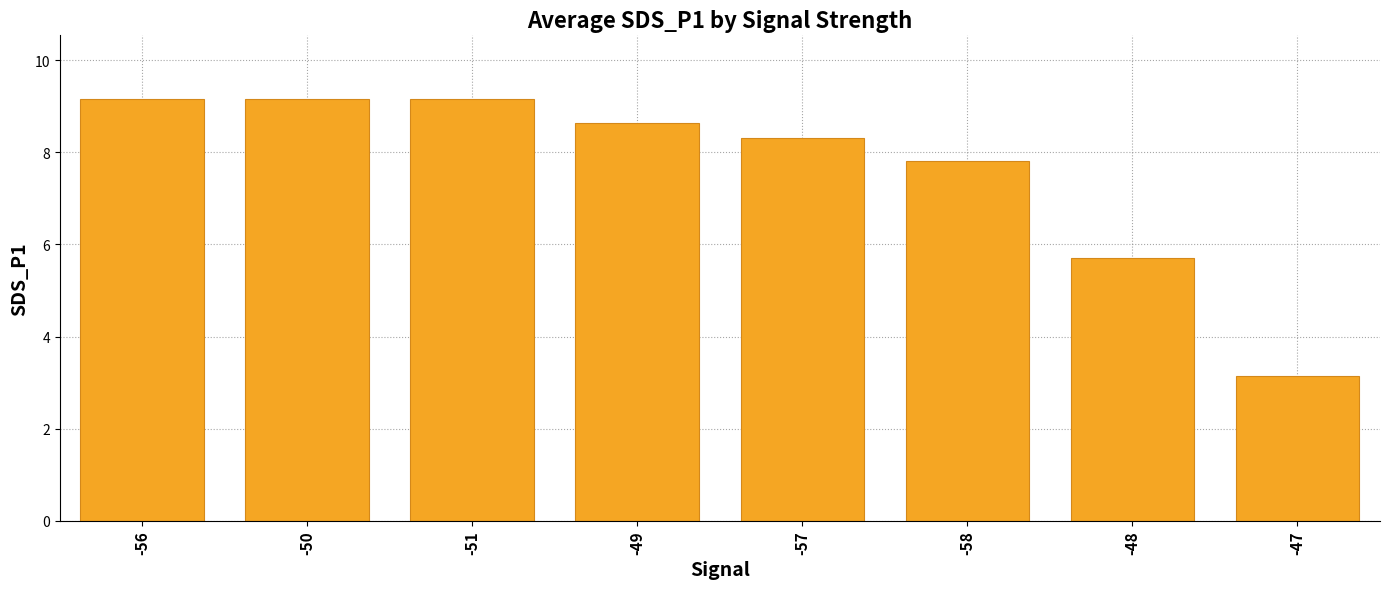

At which label is the value closest to 6?

-48